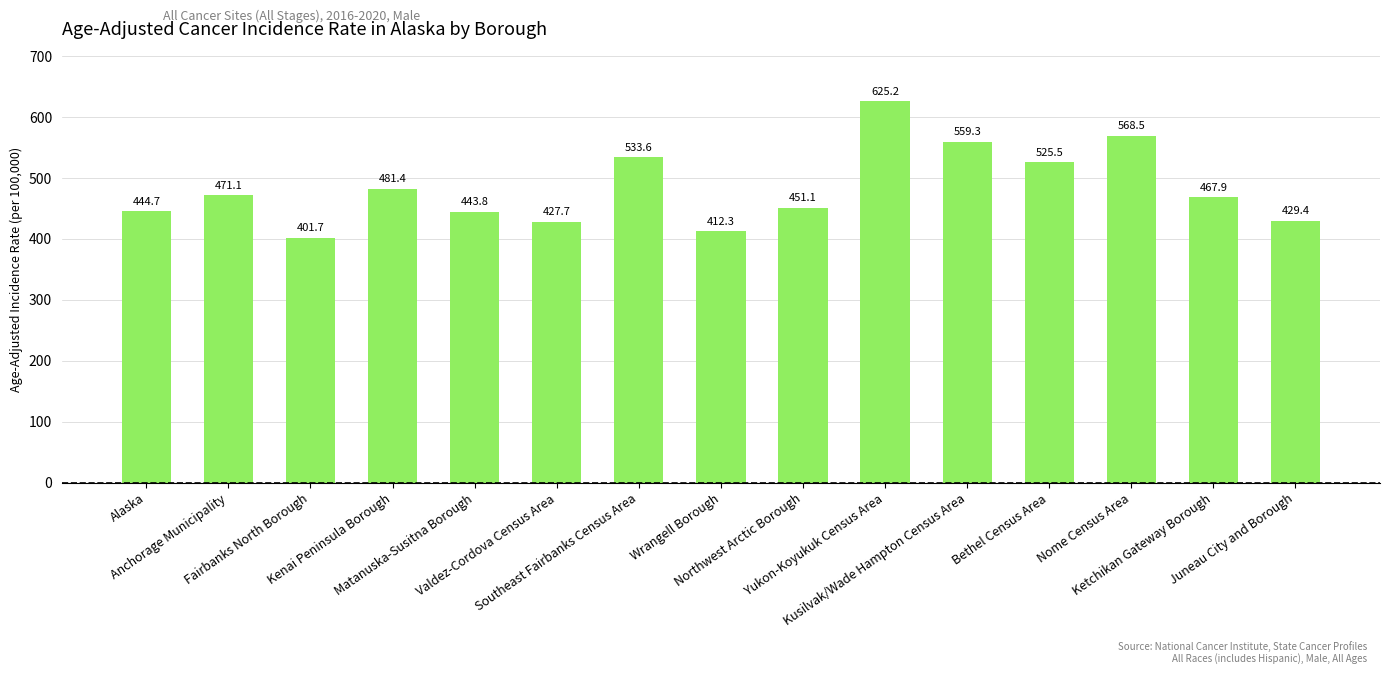

Reading left to right, what are all the values shown in this chart?

444.7	471.1	401.7	481.4	443.8	427.7	533.6	412.3	451.1	625.2	559.3	525.5	568.5	467.9	429.4